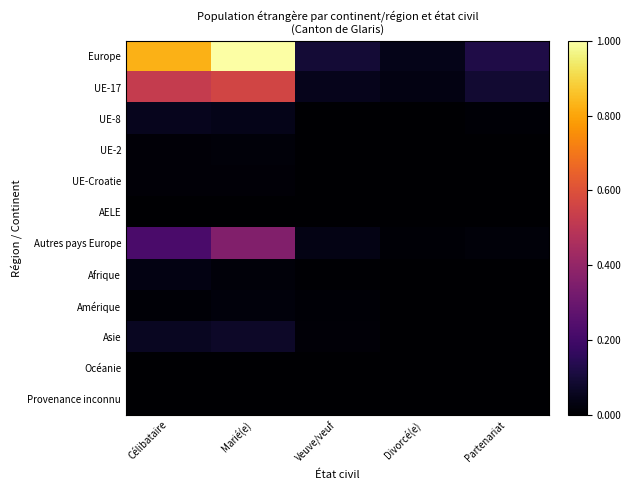

Which series has the widest spread of values?

Europe